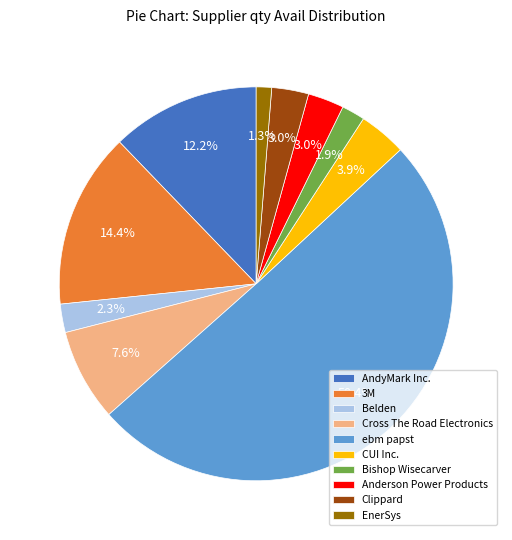

To the nearest percent, what is the average slice percentage?

10%